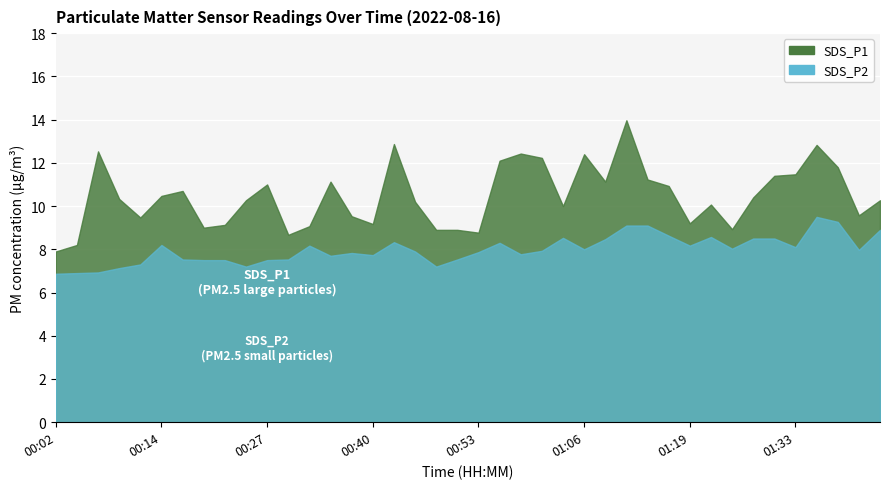

What is the difference between the maximum and minimum values in the SDS_P2 series?

2.6